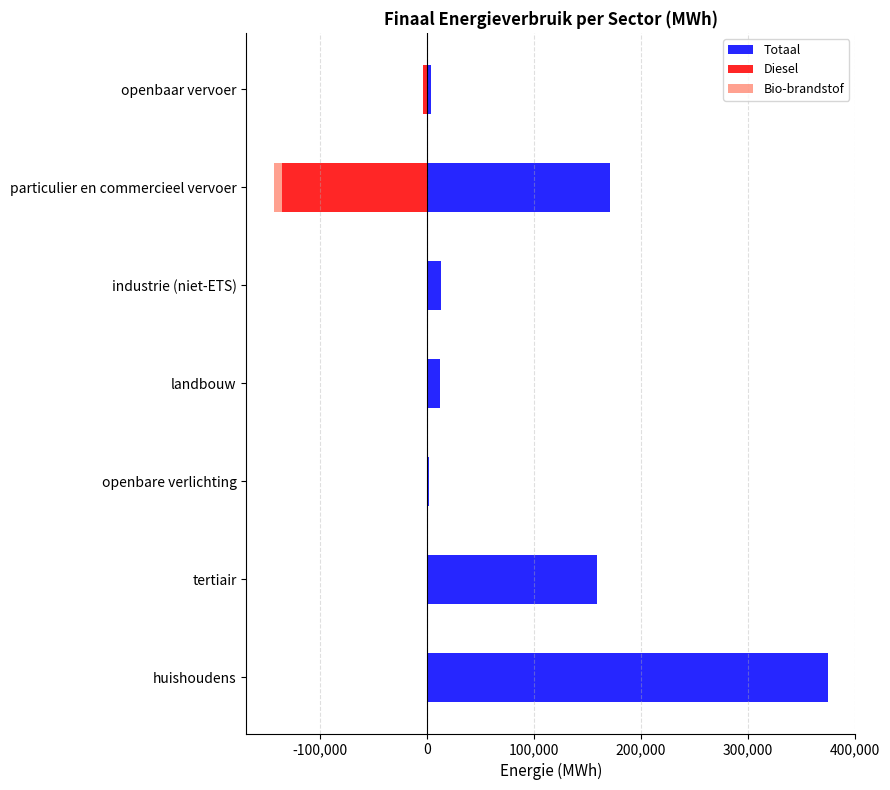

What is the difference between the maximum and minimum values in the Bio-brandstof series?

7359.9